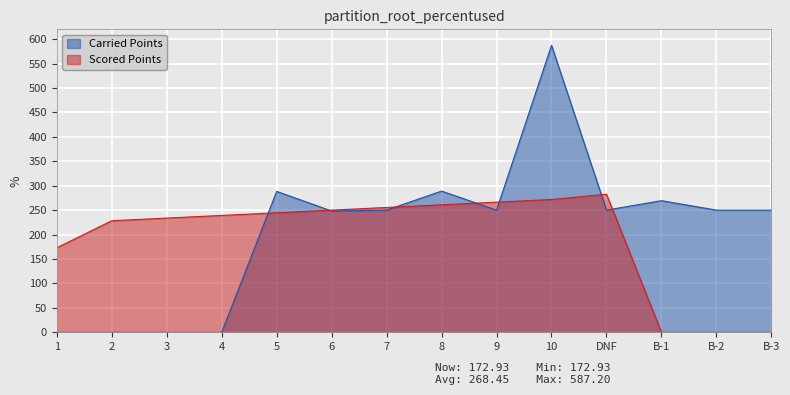

Which series has the largest range (max minus min)?

Carried Points